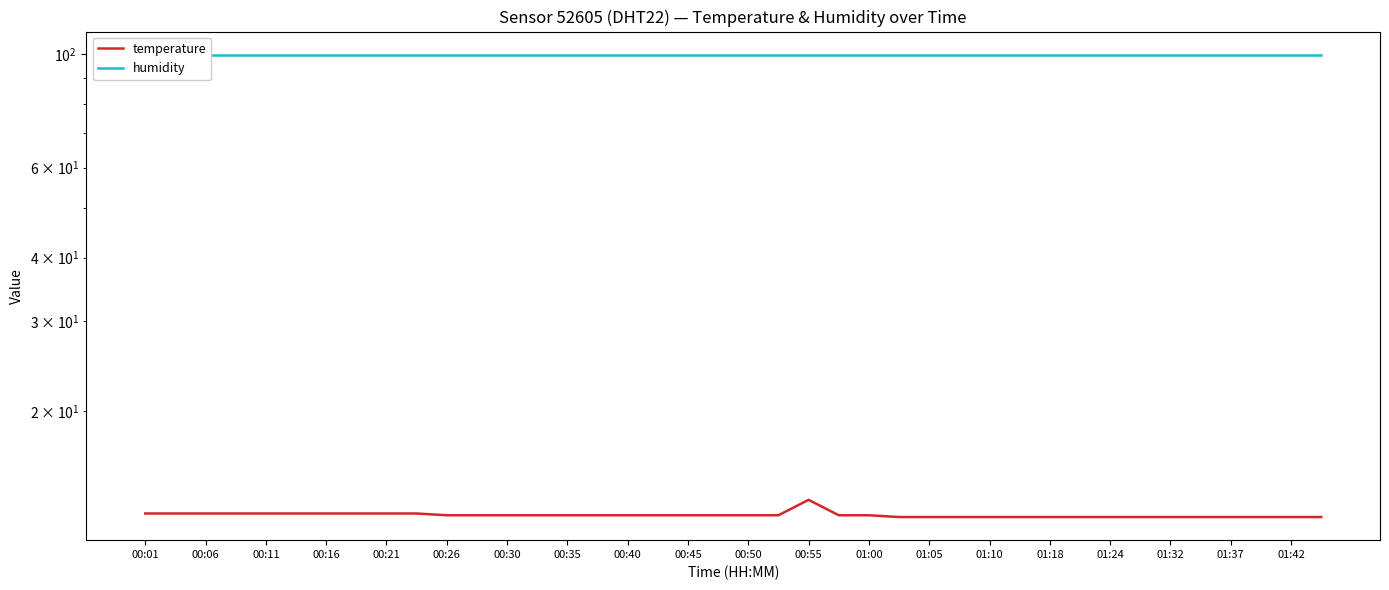

What are all the series names shown in the legend?

temperature, humidity